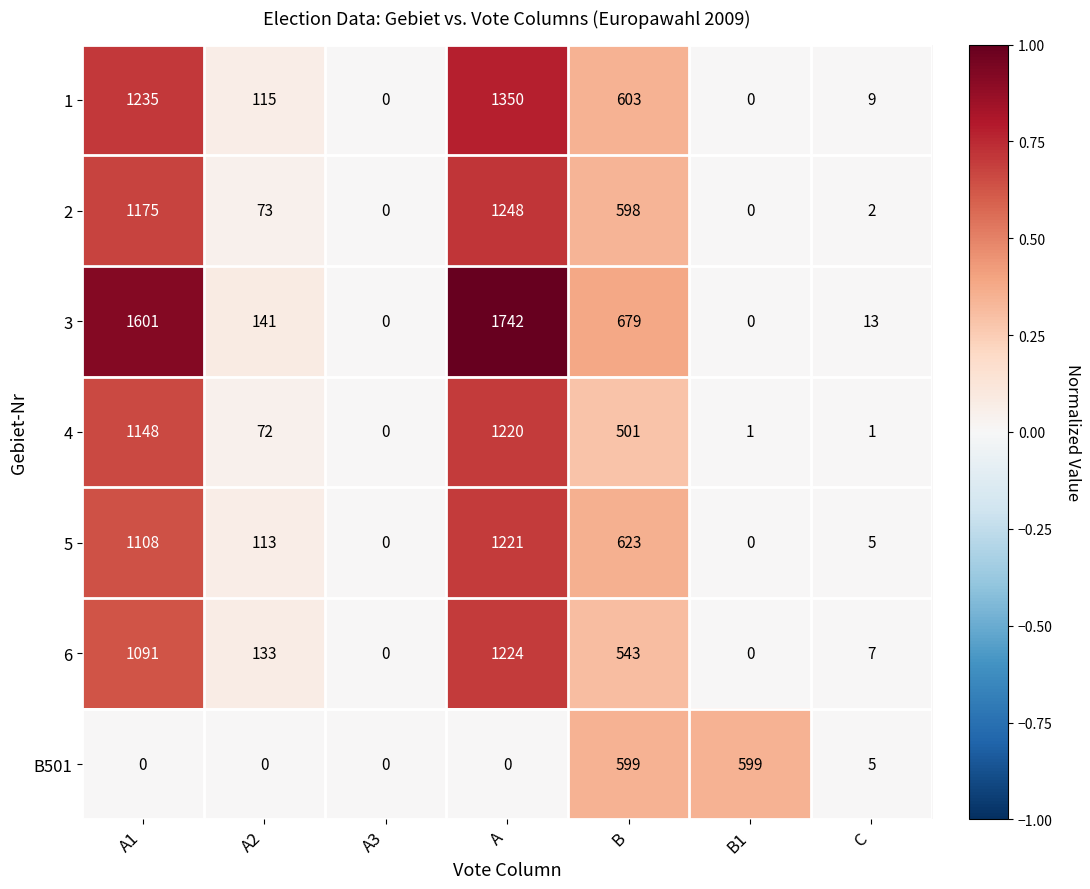

What is the greatest value displayed?

1742